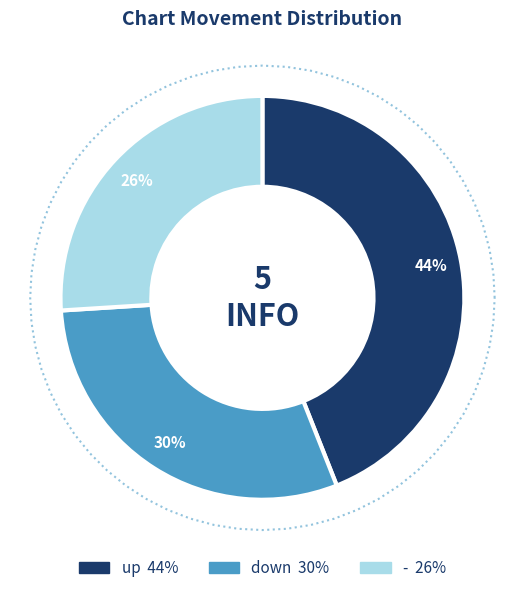

What percentage is the - slice, to the nearest percent?

26%